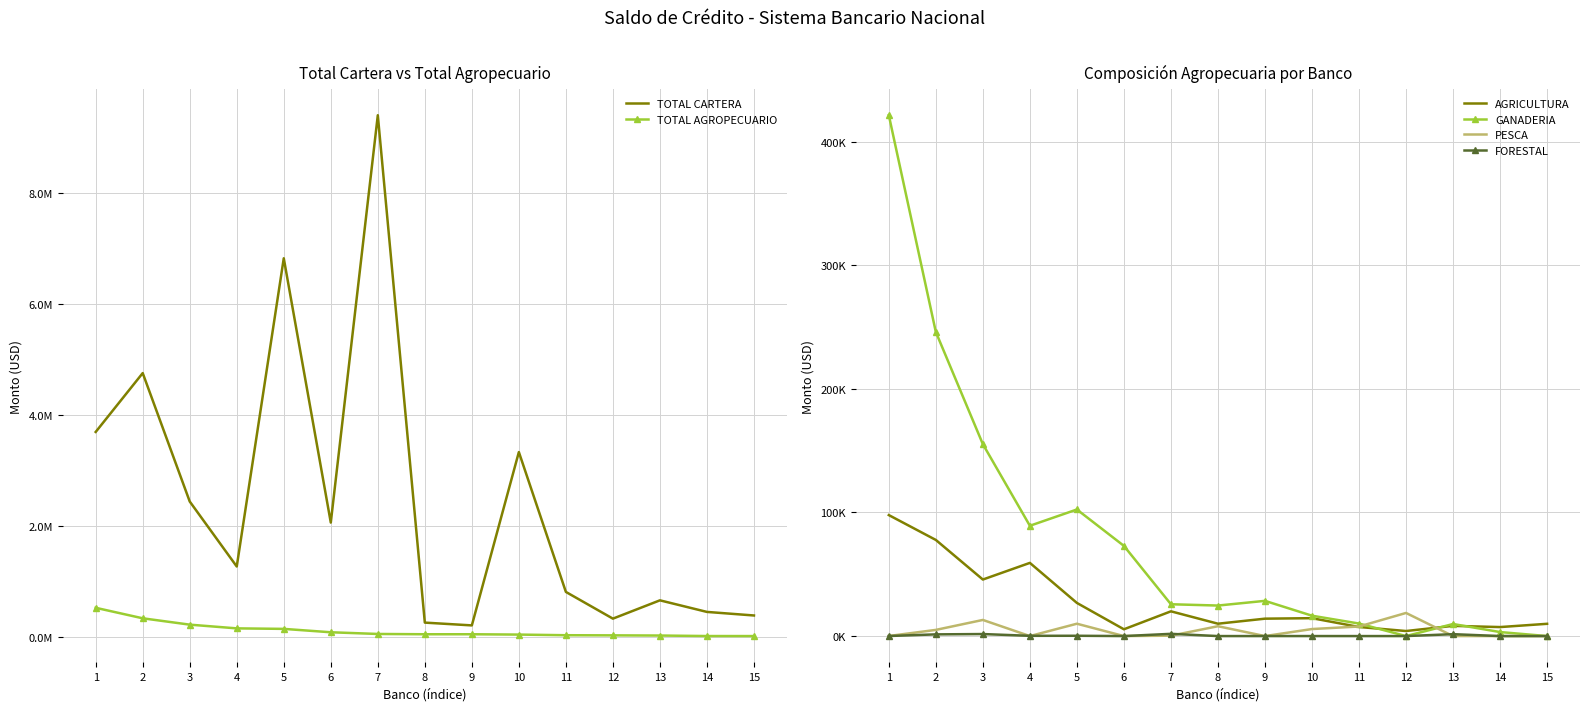

What is the average value of the FORESTAL series?

457.2